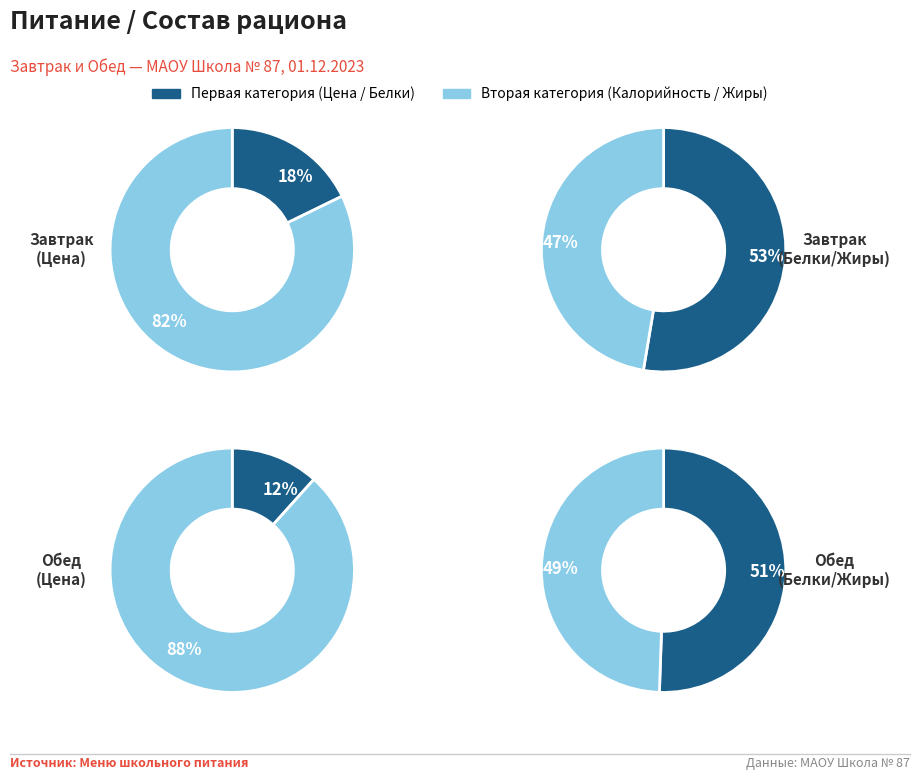

The Углеводы slice represents 18% of the pie. True or false?

False